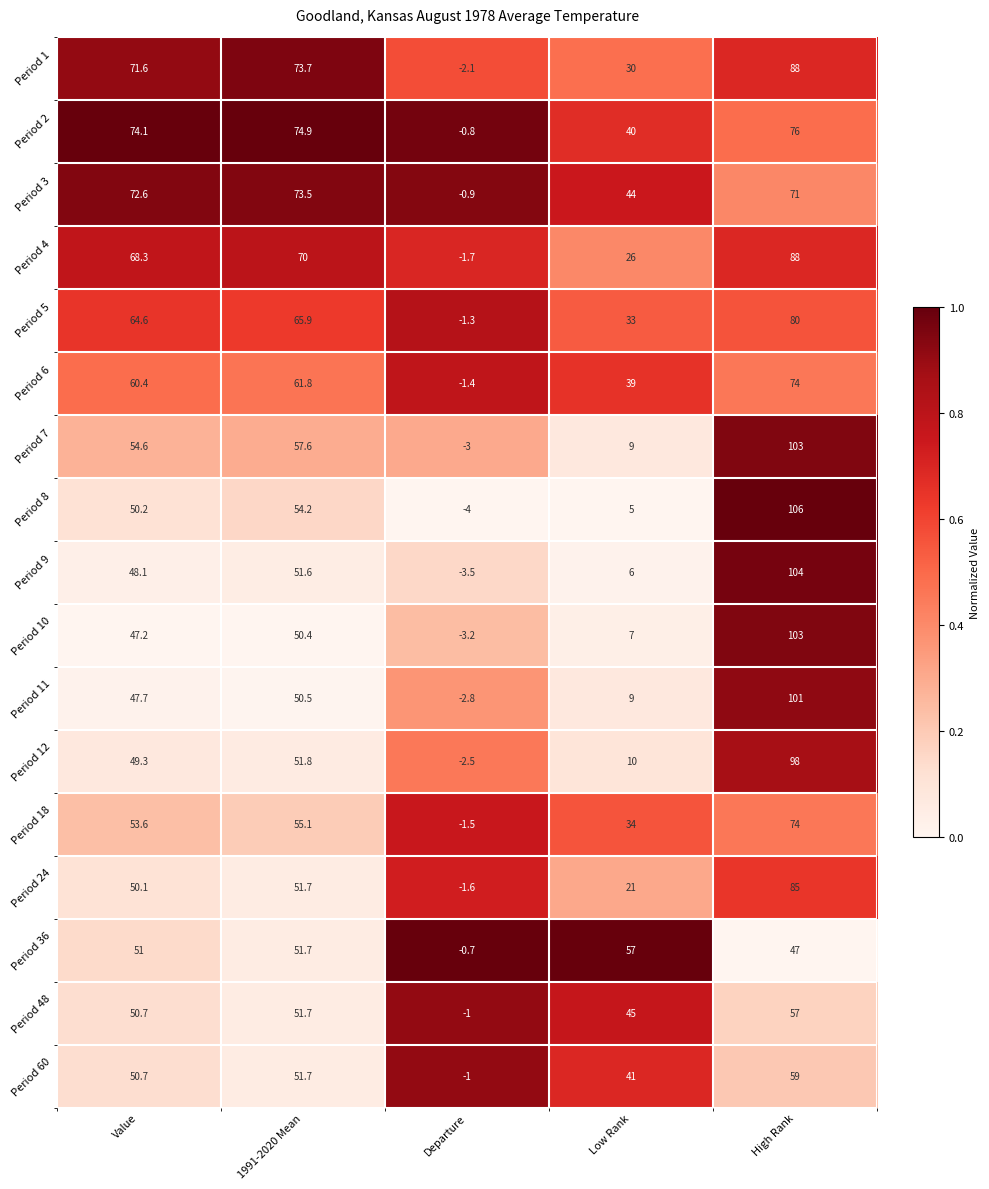

At how many categories does at least one series exceed 0?

4